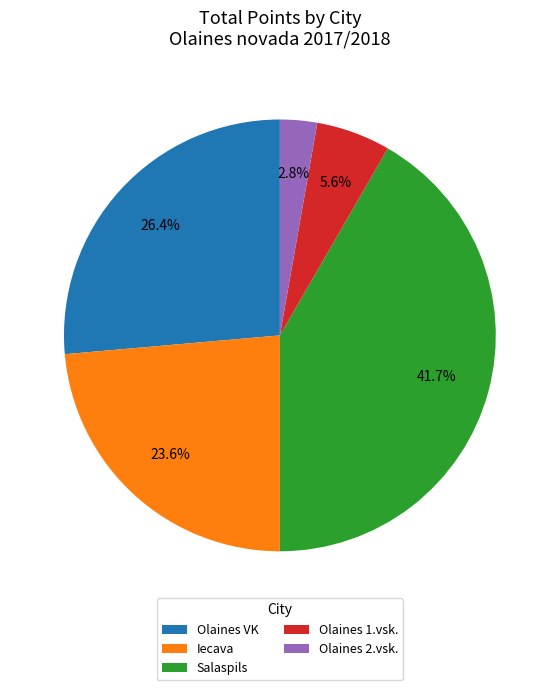

To the nearest percent, what is the combined percentage of Olaines VK and Olaines 1.vsk.?

32%